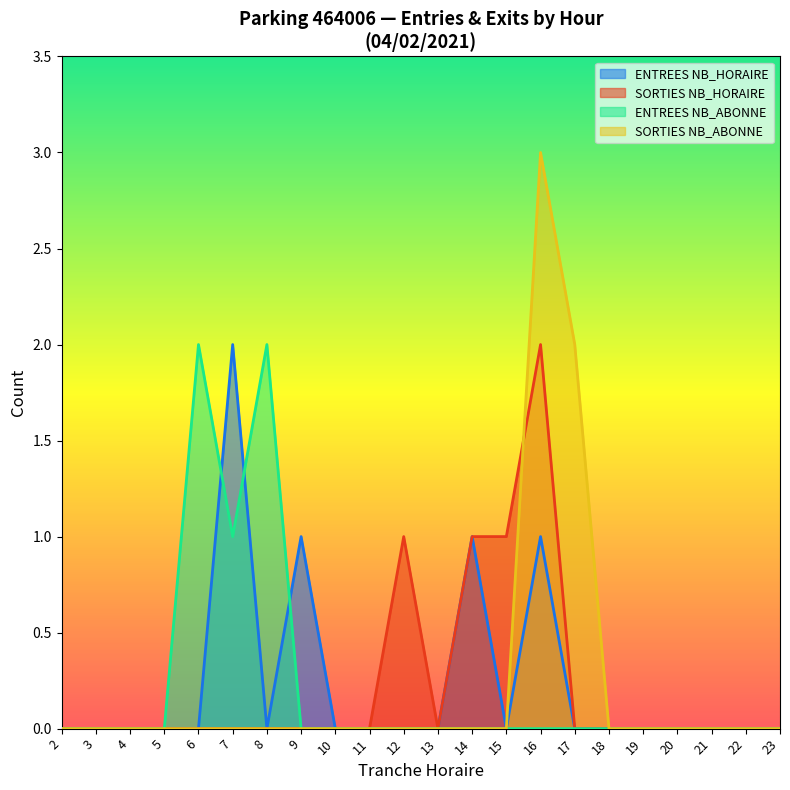

Does the chart have visible grid lines?

No